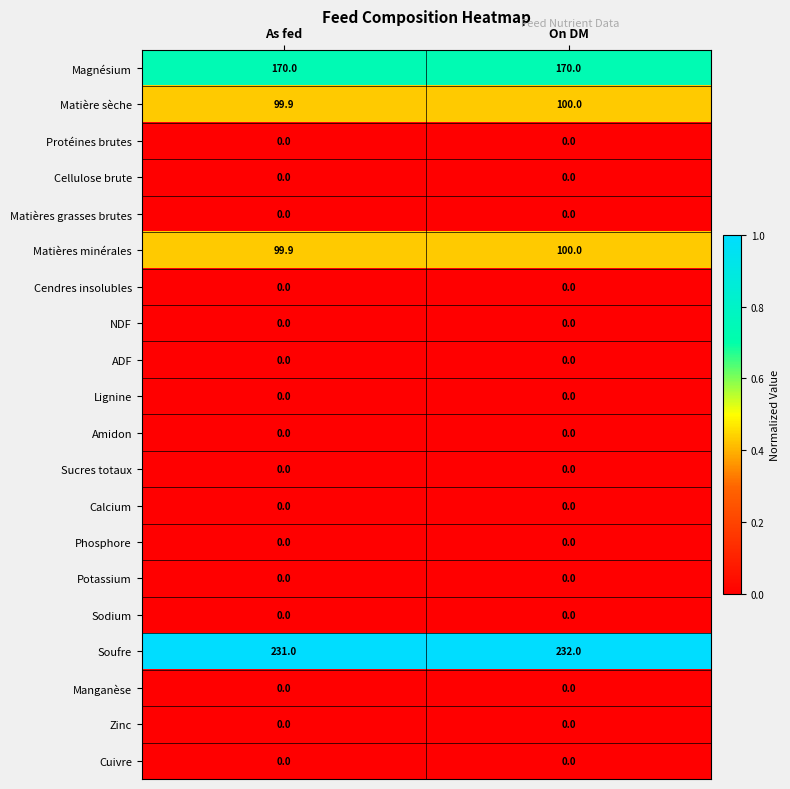

List the labels in order of Matière sèche value, smallest first.

As fed, On DM